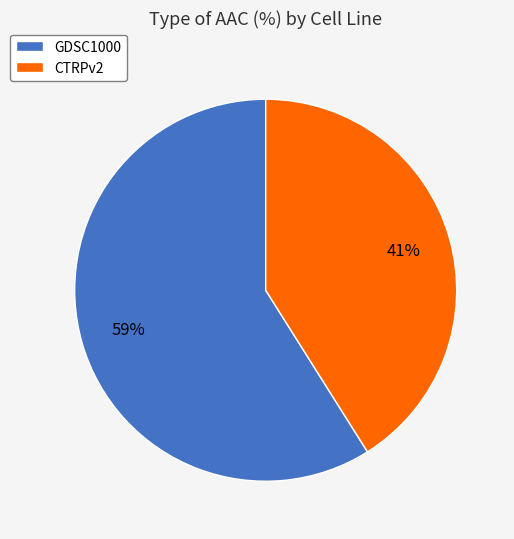

Which slice is the largest?

GDSC1000